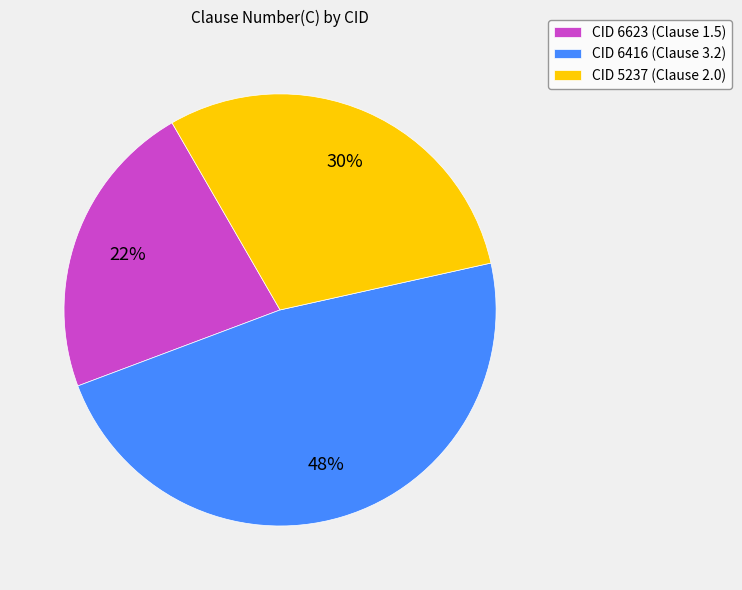

To the nearest percent, what portion does CID 5237 (Clause 2.0) represent?

30%